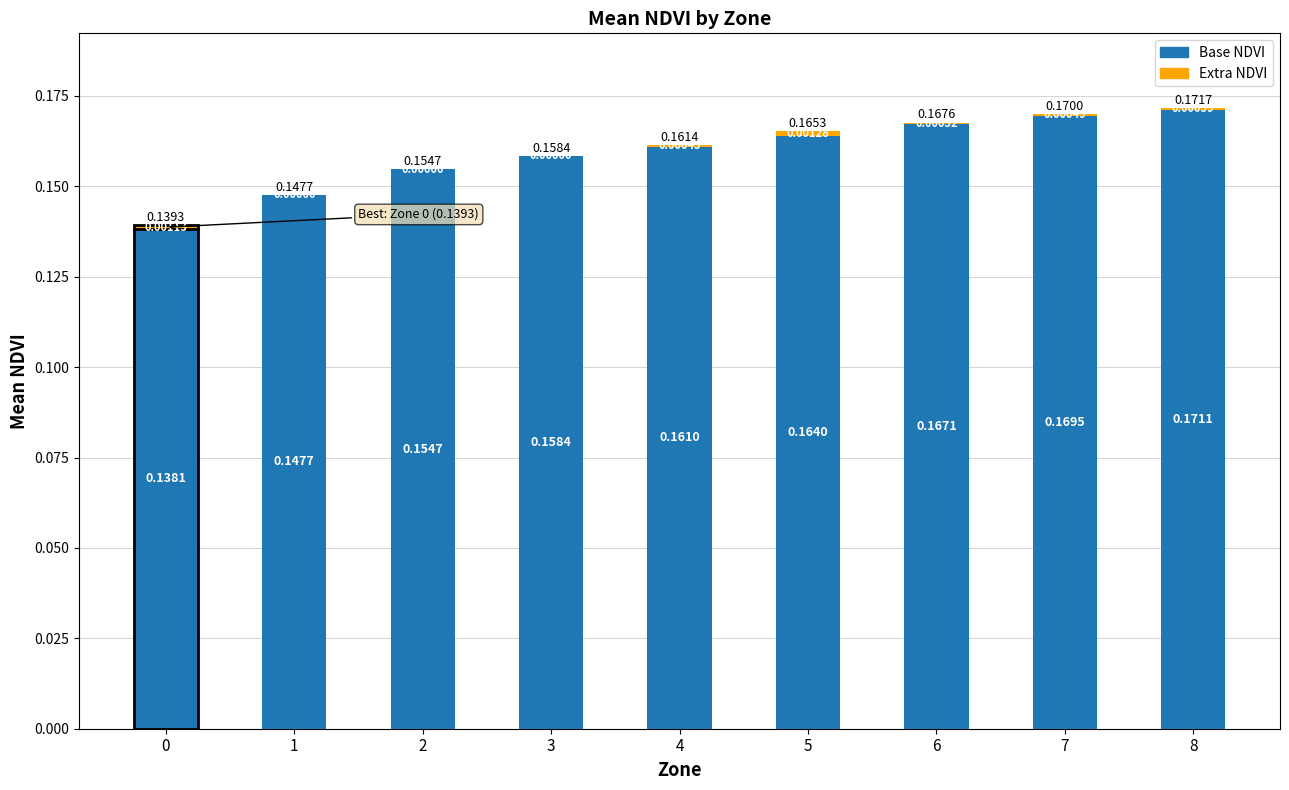

At which category is the sum across all series the highest?

8